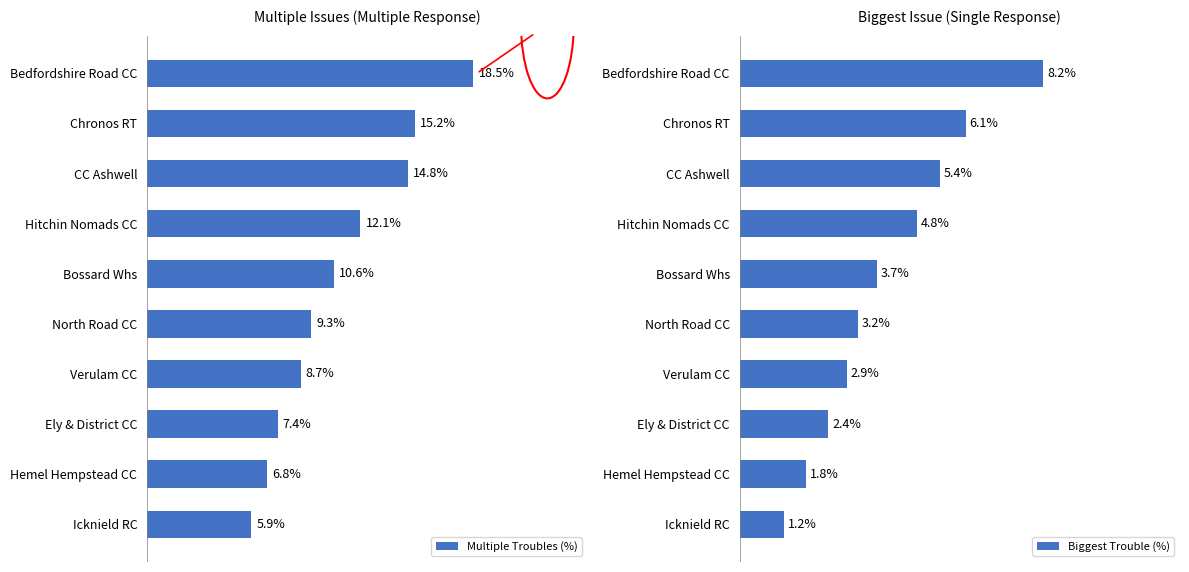

At which label is Biggest Trouble (%) closest to 4?

Bossard Whs